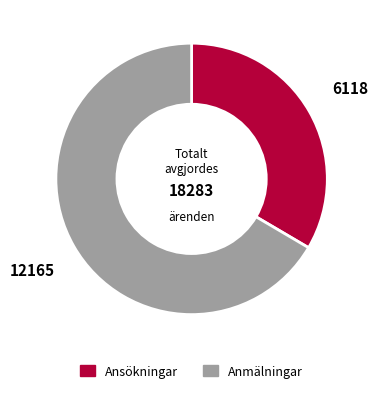

Count the number of slices in the pie.

2